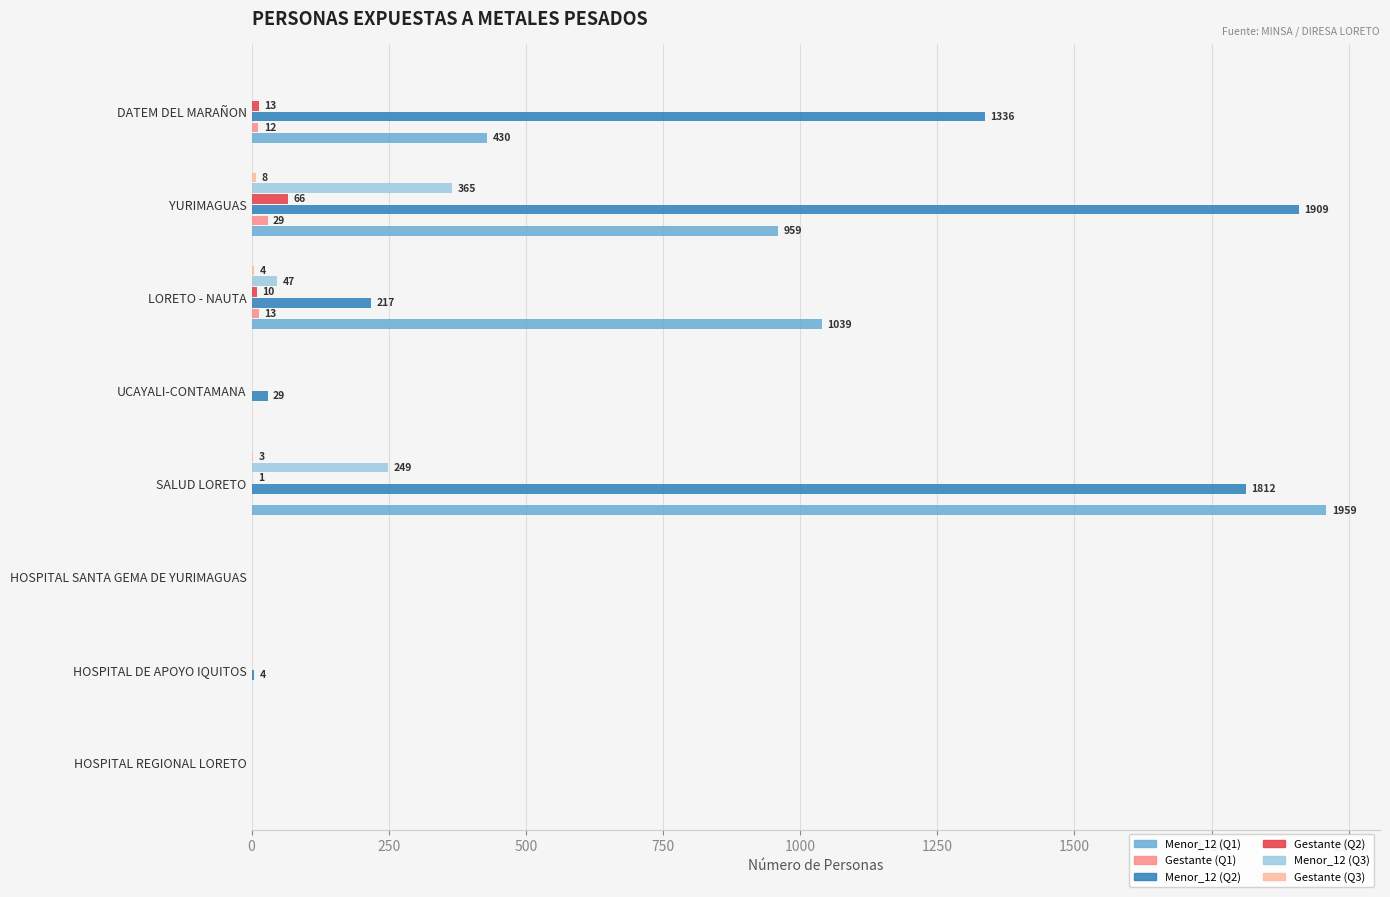

How many data points does each series have?

8